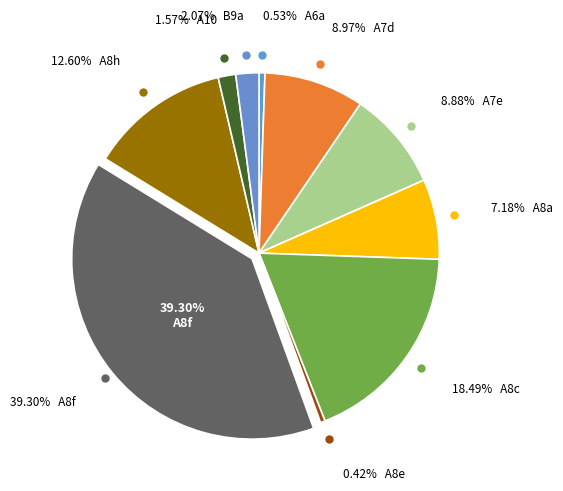

Approximately how many times larger is the value at A7d compared to B9a?

4.3